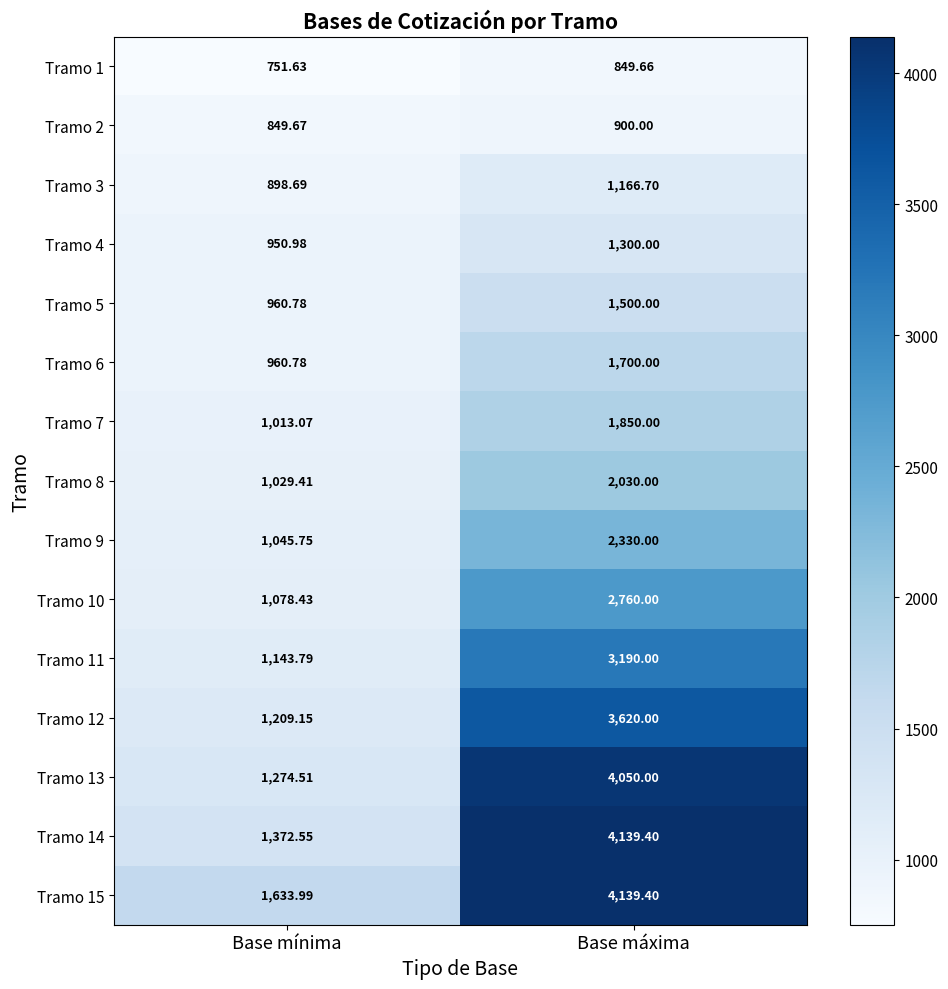

At which category is the sum across all series the highest?

Base máxima